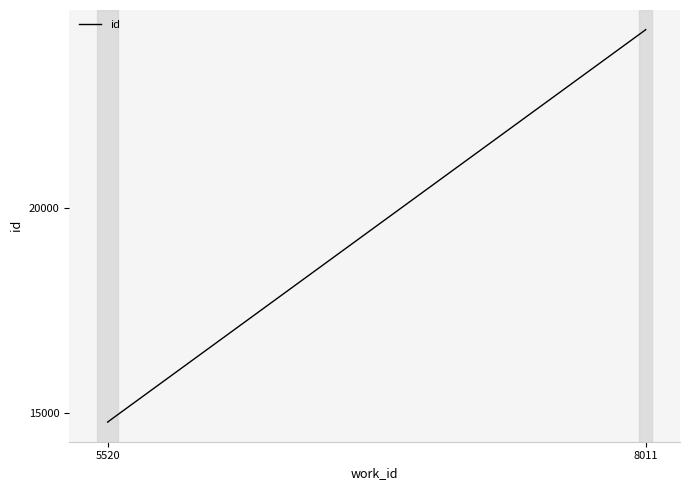

How many lines are shown in the chart?

1